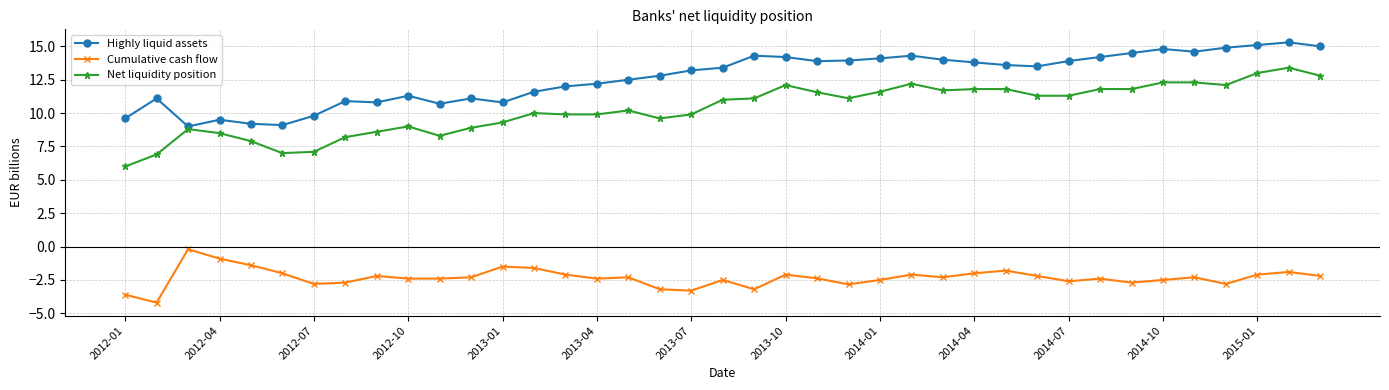

How many lines are shown in the chart?

3